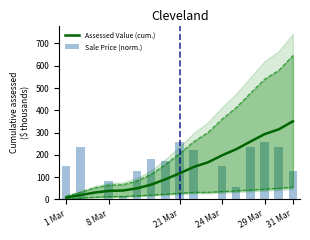

How many values in the Assessed Value (cum.) series are below 116?

8